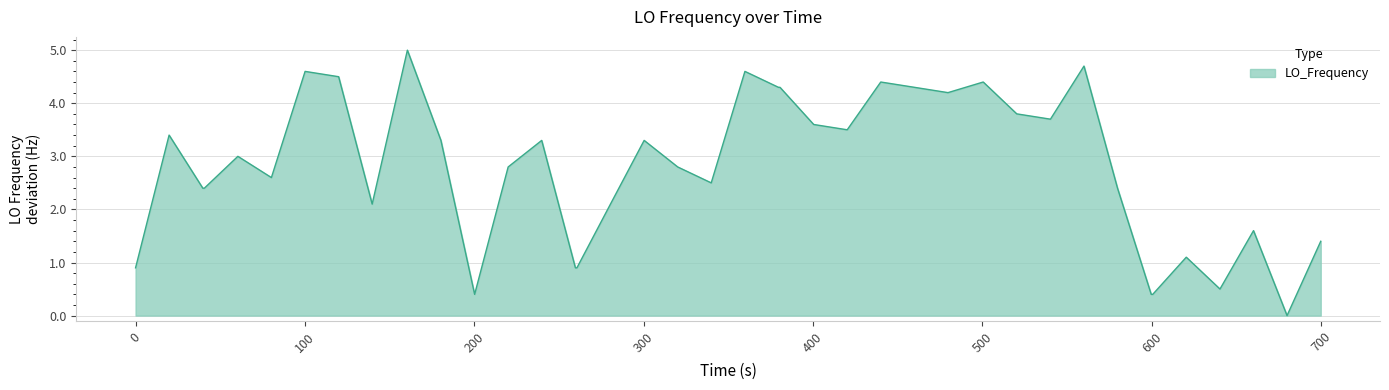

What is the difference between the maximum and minimum values?

5.0